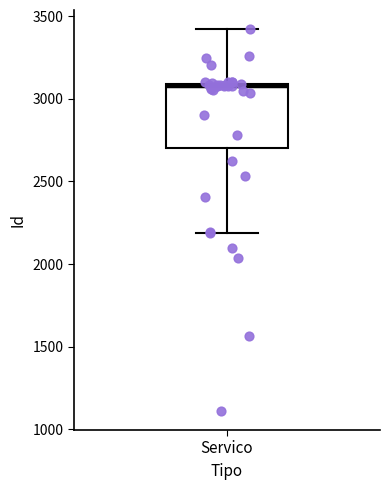

Where does the lower whisker of the box for Servico end on the y-axis? The values are not printed on the chart, so give them approximately, as read against the axis.

2200